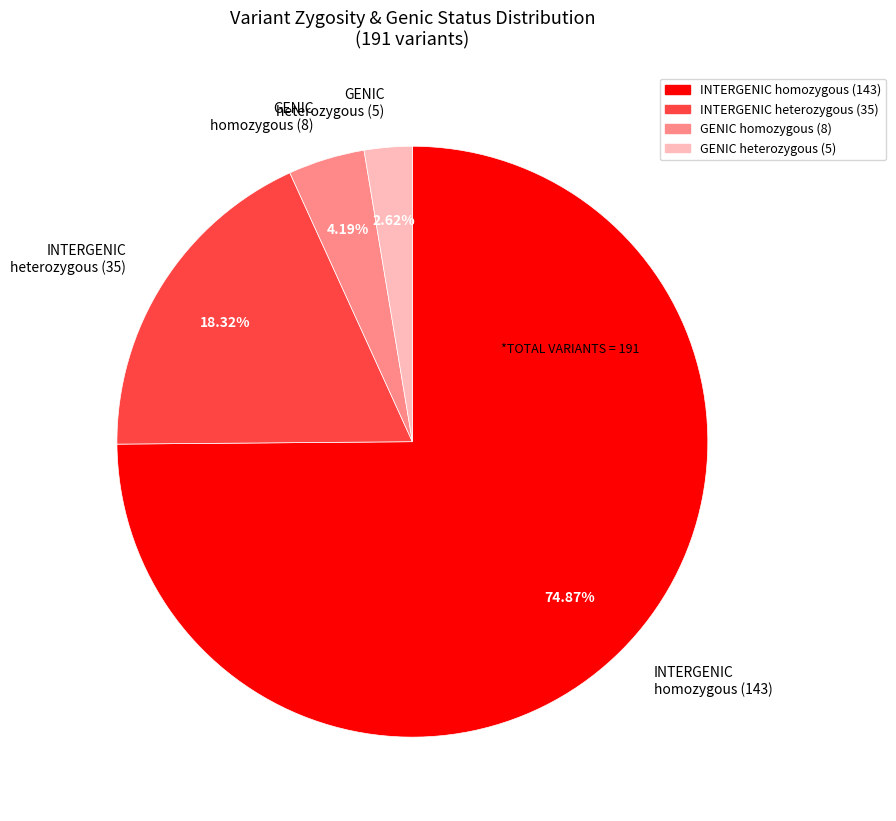

Is there any slice that represents more than half of the pie?

Yes